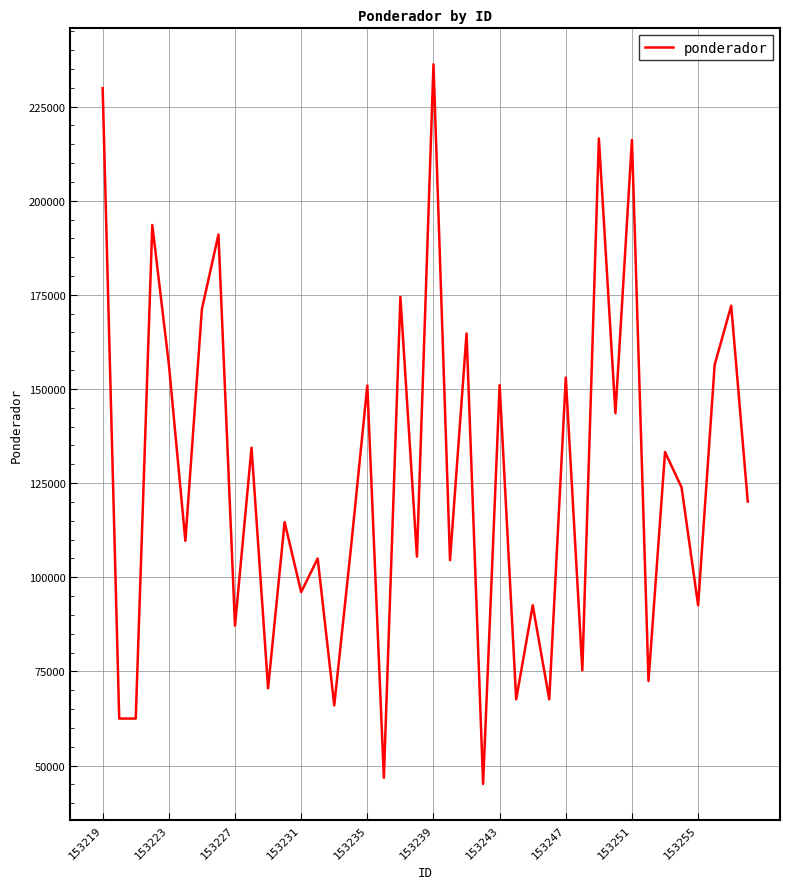

What is the difference between the maximum and minimum values?

191093.2